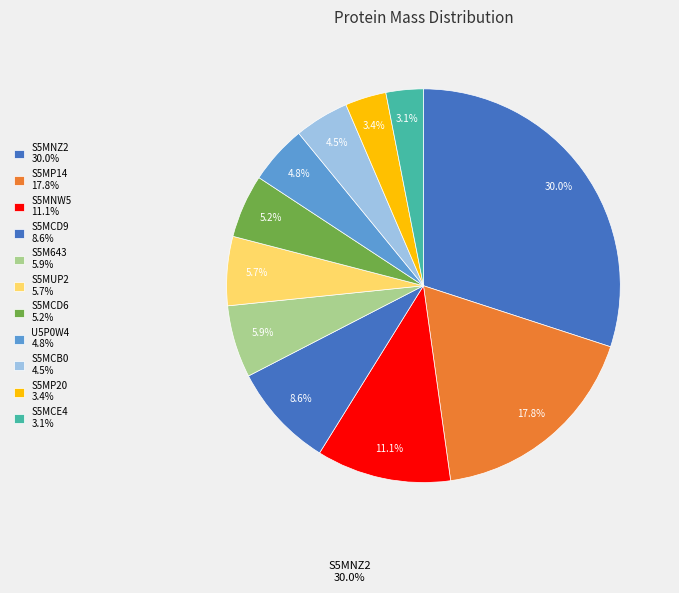

Count the number of slices in the pie.

11